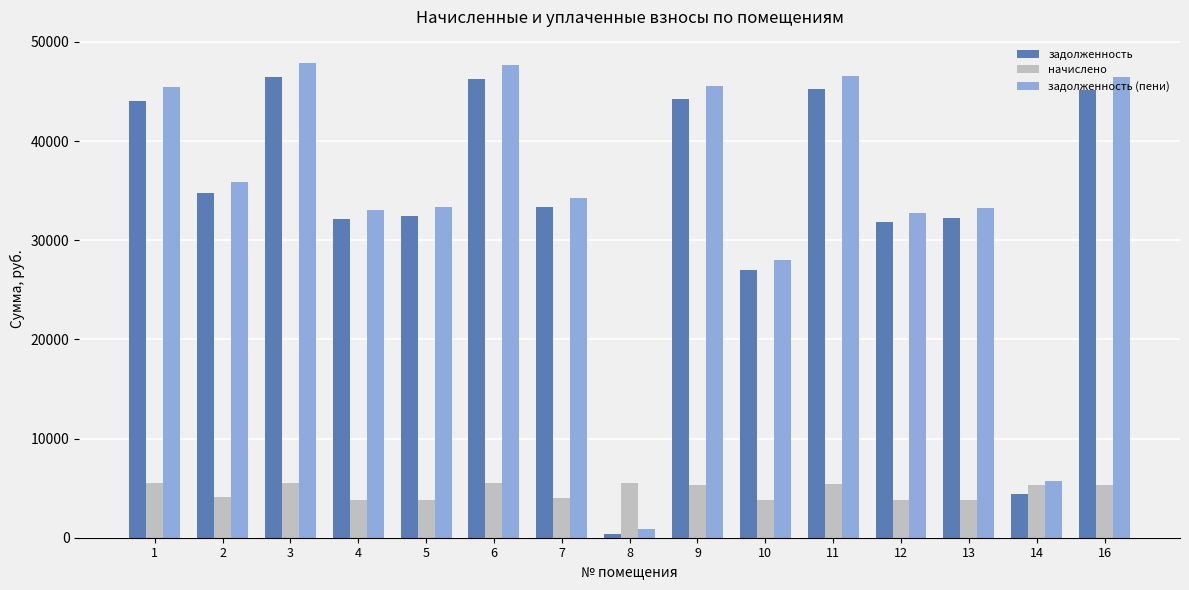

What are all the series names shown in the legend?

задолженность, начислено, задолженность (пени)